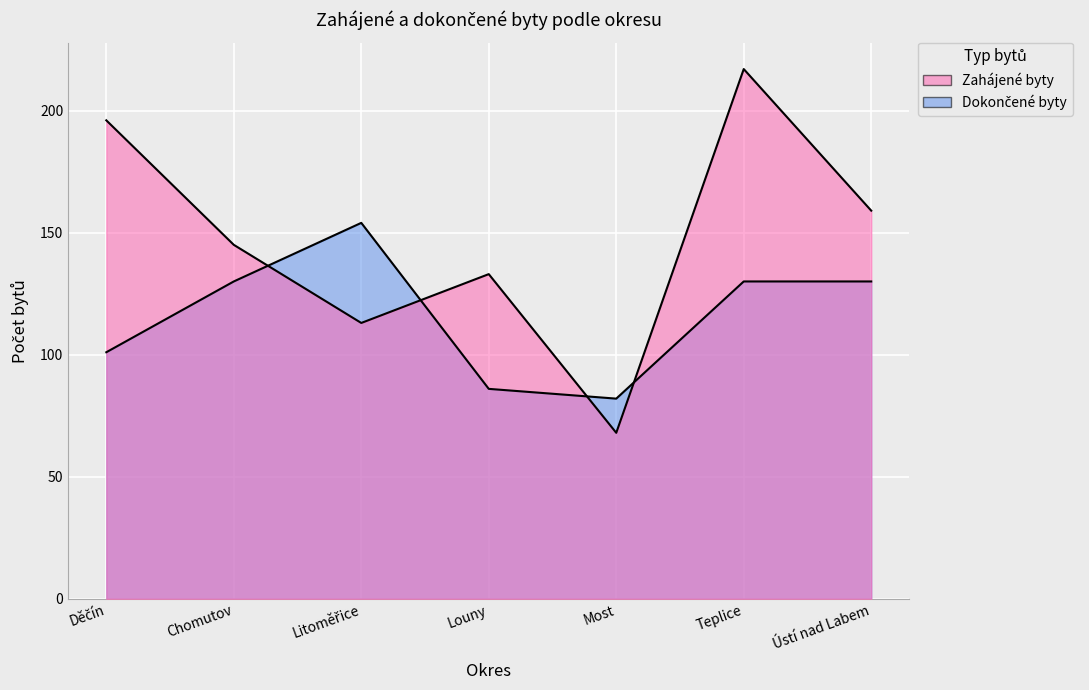

The Zahájené byty series shows 102 at Most. True or false?

False